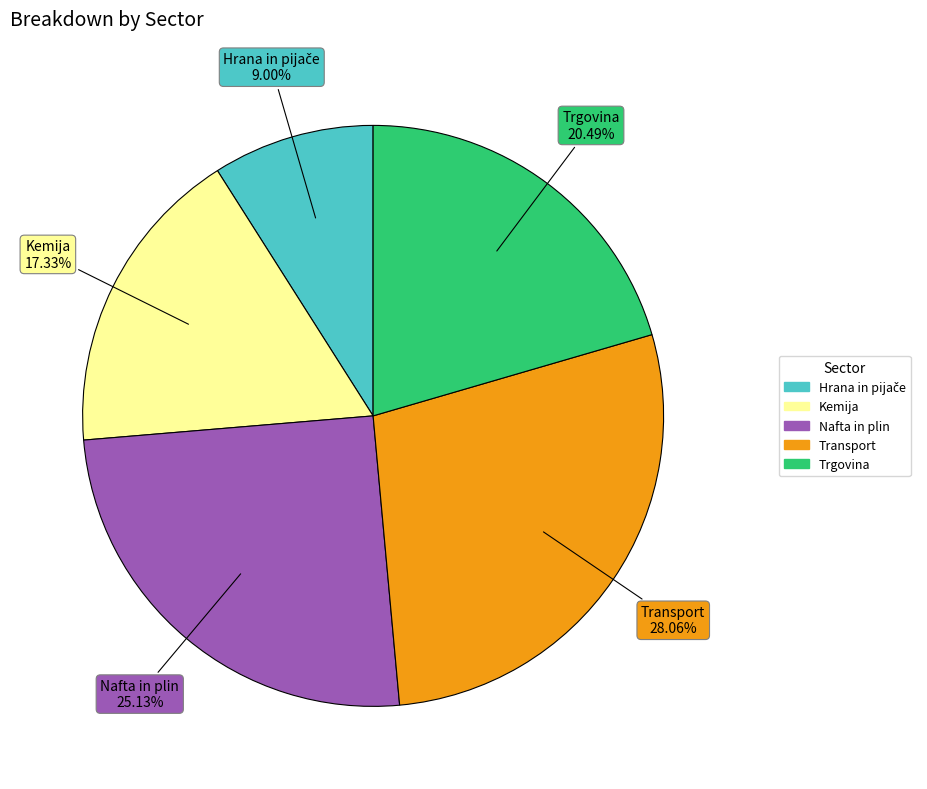

Which has a higher value, Nafta in plin or Trgovina?

Nafta in plin